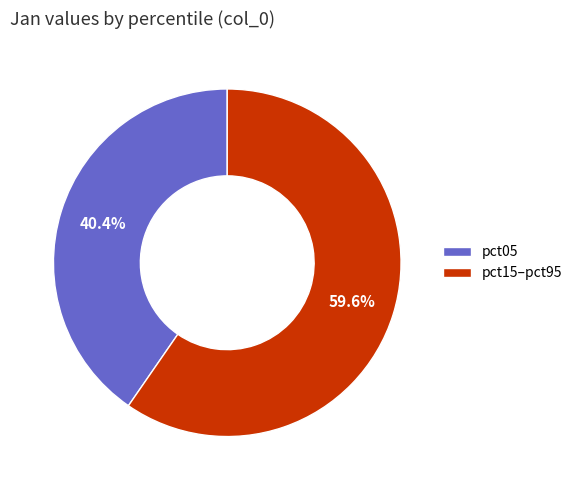

Is there any slice that represents more than half of the pie?

Yes